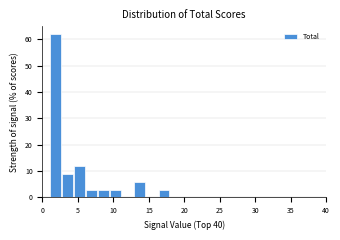

Around what value on the x-axis is the tallest bar? Give the approximate position of its centre, as read against the axis.

2.0